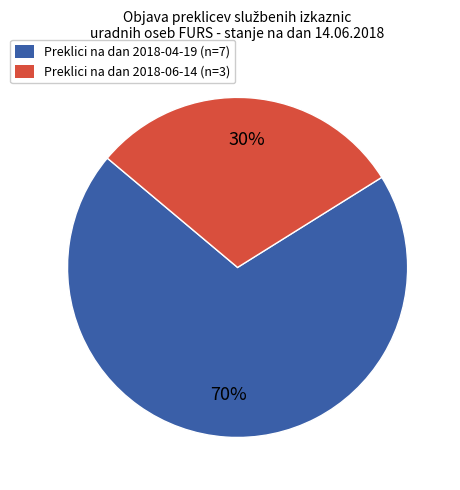

Which slice represents more than half of the pie?

Preklici na dan 2018-04-19 (n=7)